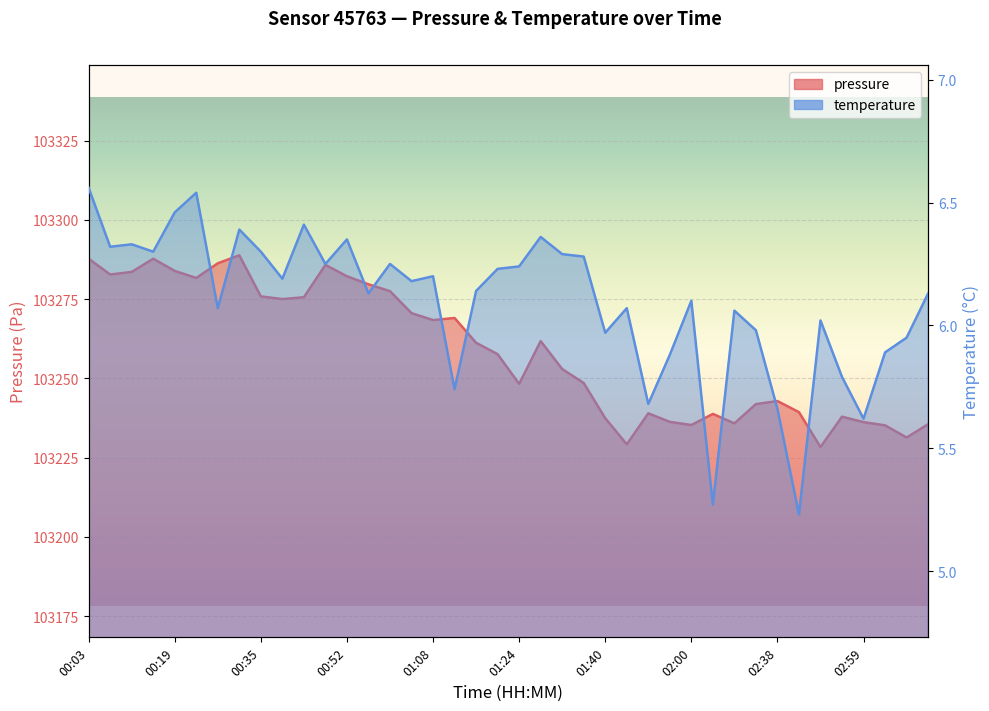

Count the number of data series in this chart.

2